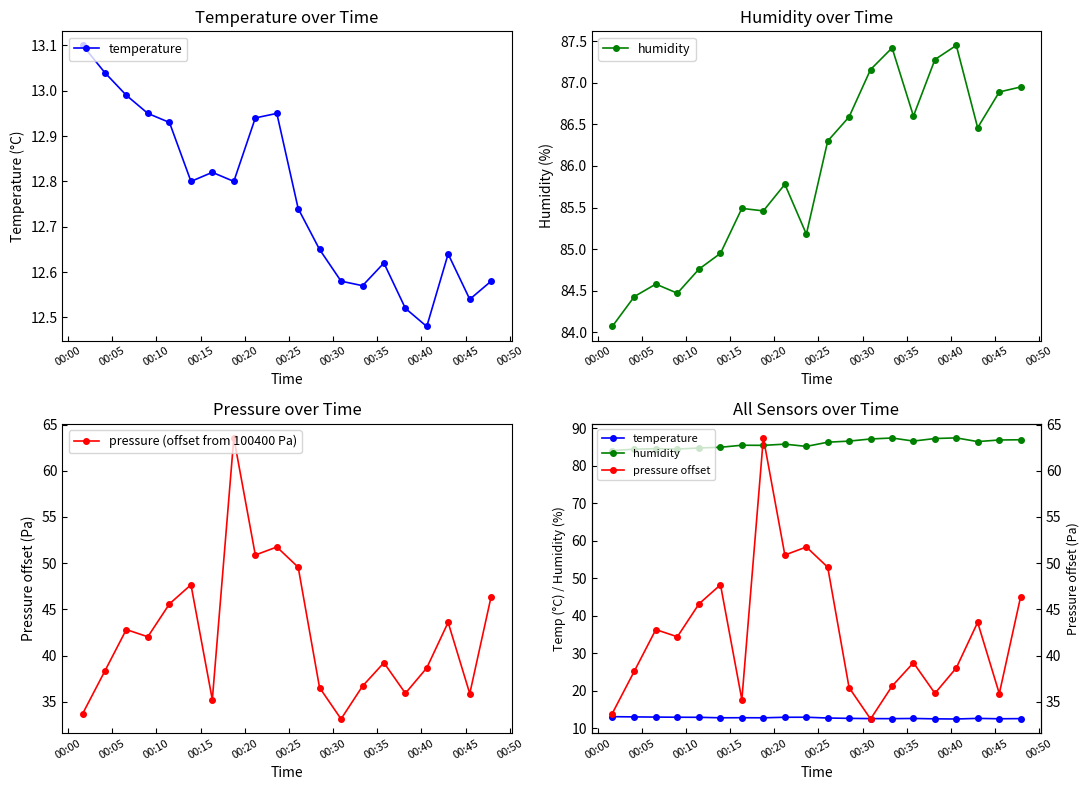

In pressure (offset from 100400 Pa), how many points are higher than both neighbors (excluding endpoints)?

6